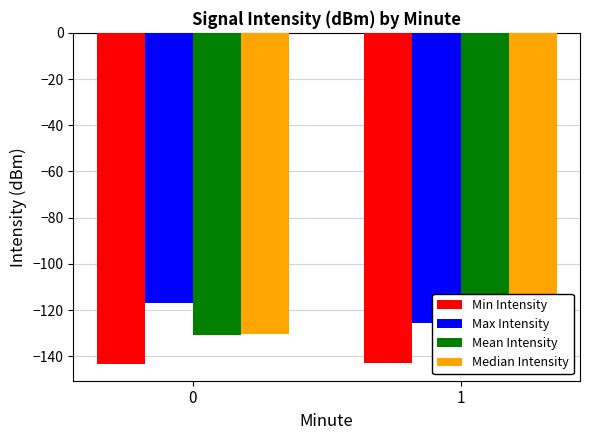

Reading left to right, list all the values displayed in this chart.

Min Intensity: -143.4	-143.0
Max Intensity: -116.7	-125.8
Mean Intensity: -130.6	-133.2
Median Intensity: -130.5	-134.1